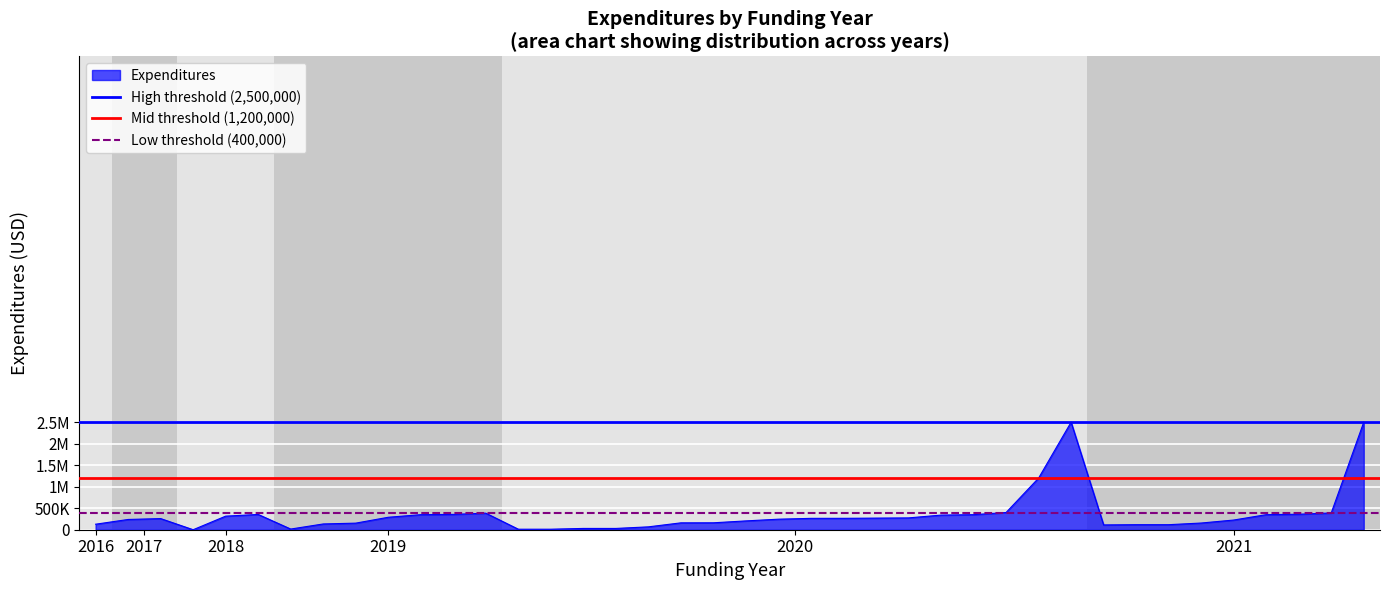

The value of High threshold (2,500,000) at 2016 is 2500000. True or false?

True